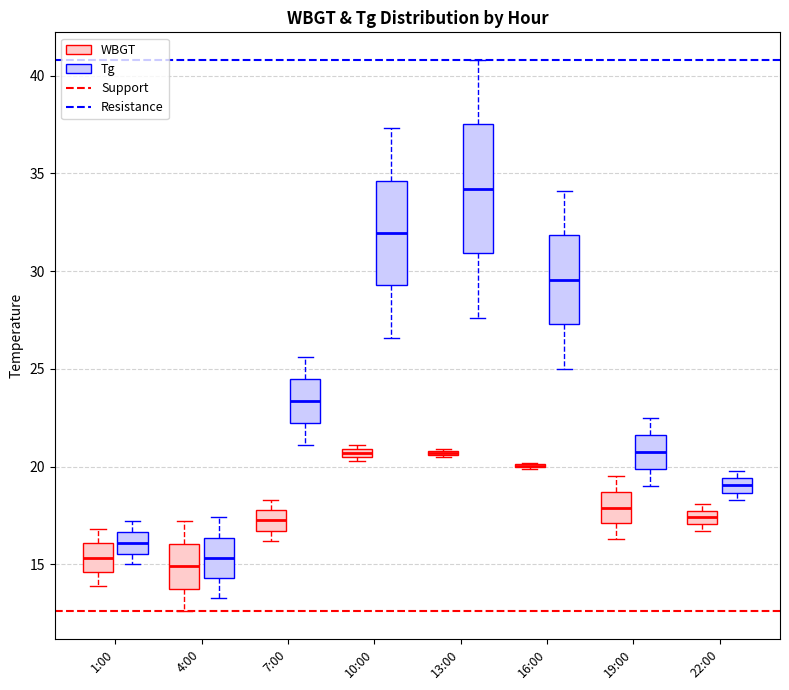

Comparing the boxes themselves (not the whiskers), which one is the tallest?

13:00 (Tg)